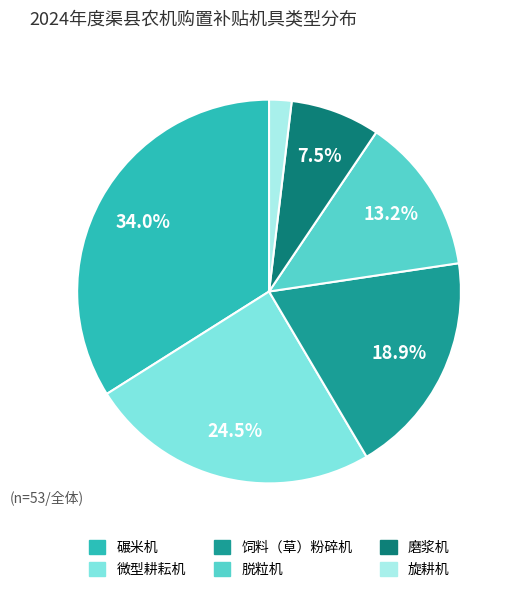

Count the number of slices in the pie.

6